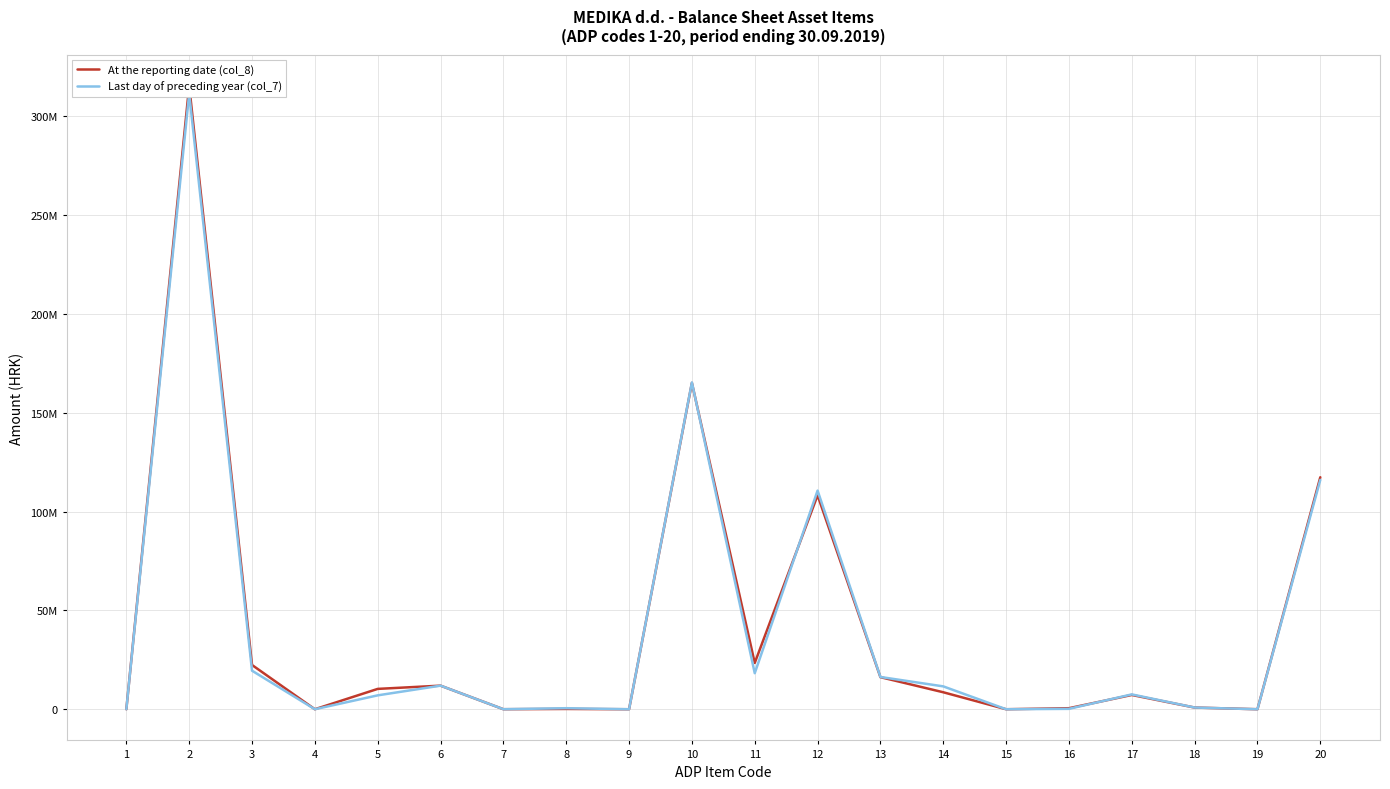

Which category has the highest value in the At the reporting date (col_8) series?

2